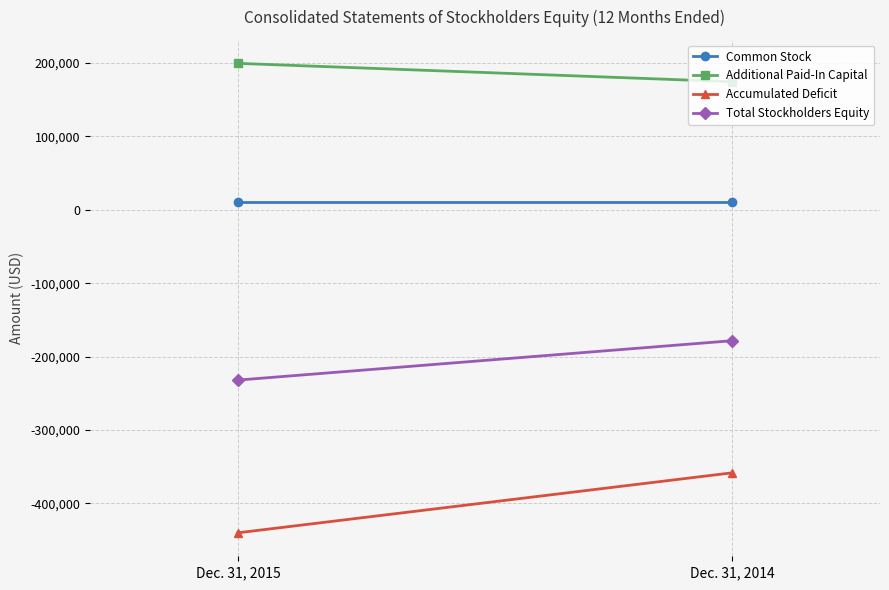

True or false: Accumulated Deficit has a value of -144449 at Dec. 31, 2015.

False